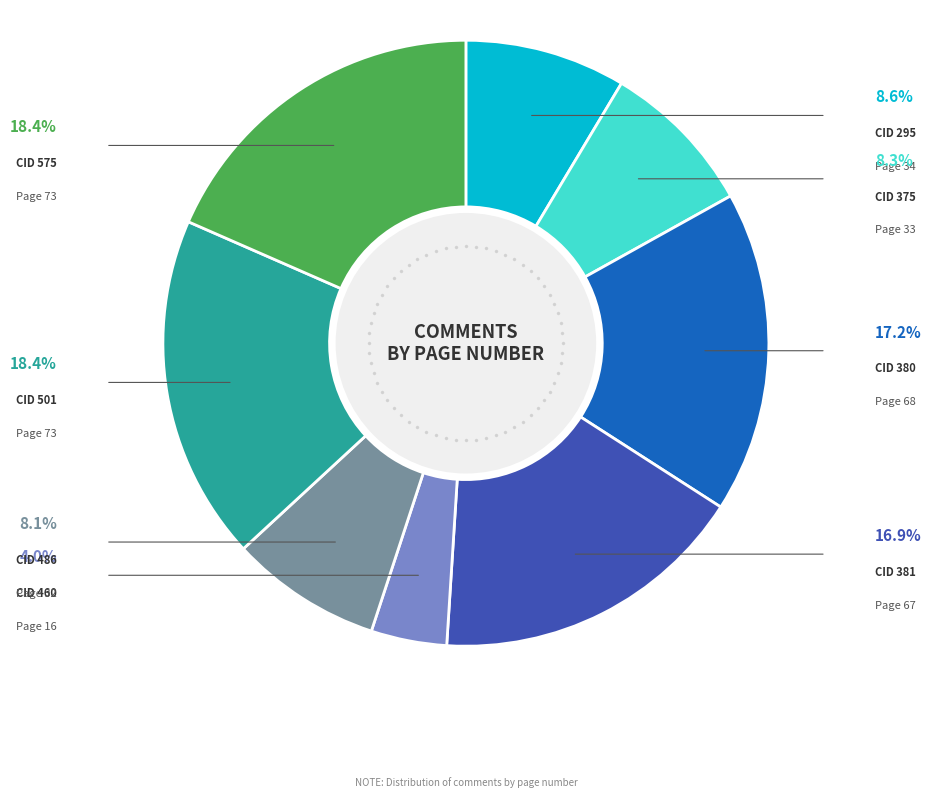

Is CID 375 the majority of the pie?

No